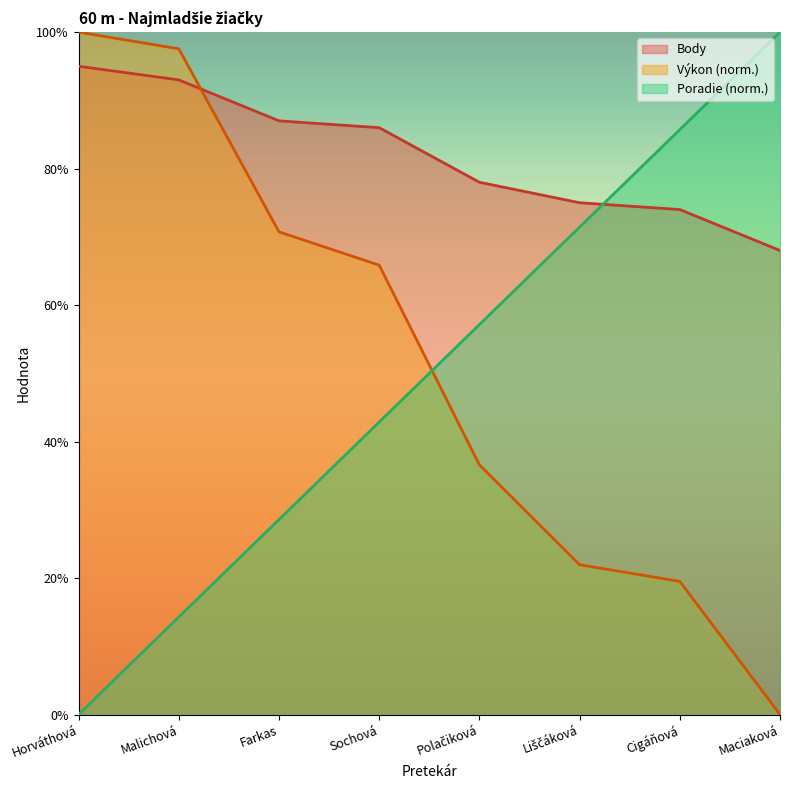

List the labels in order of Poradie value, largest first.

Maciaková, Cigáňová, Liščáková, Polačiková, Sochová, Farkas, Malichová, Horváthová